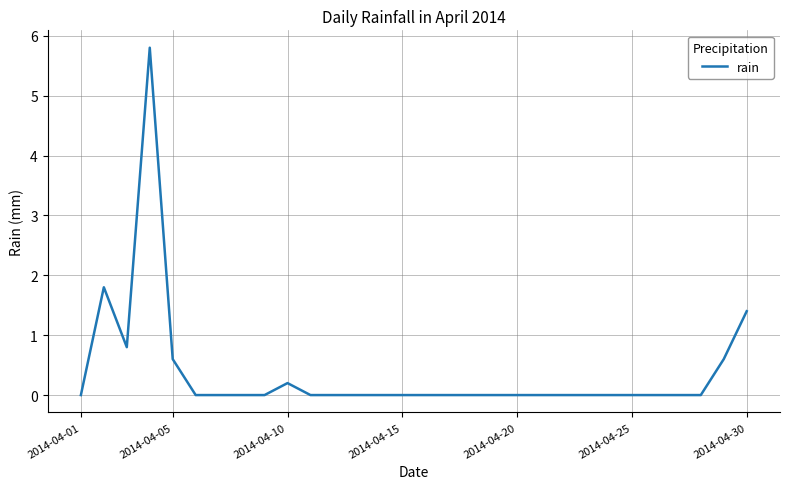

What is the maximum value shown in the chart?

5.8